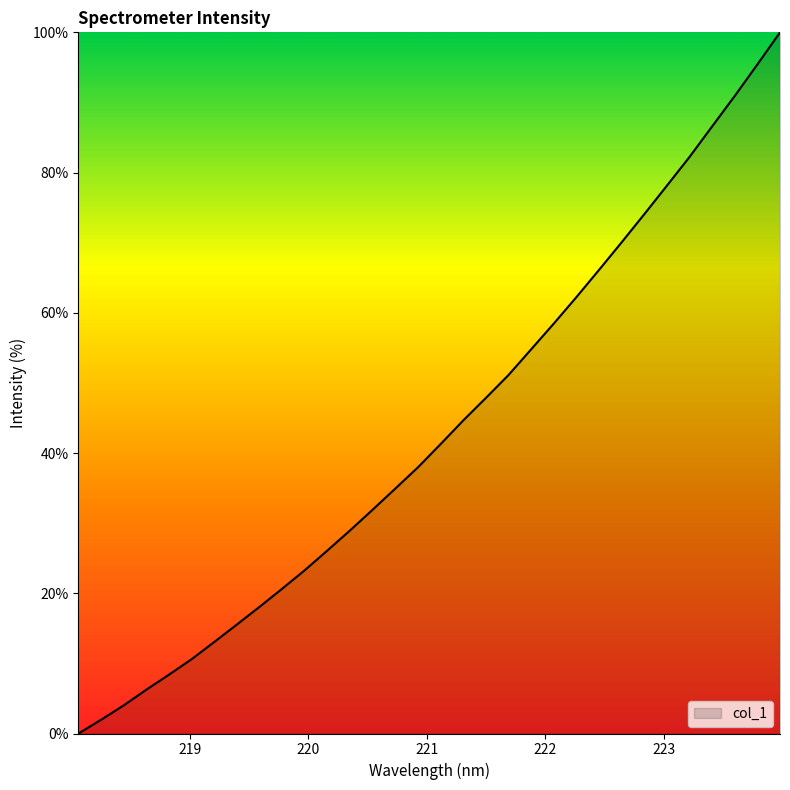

What is the greatest value displayed?

100.0